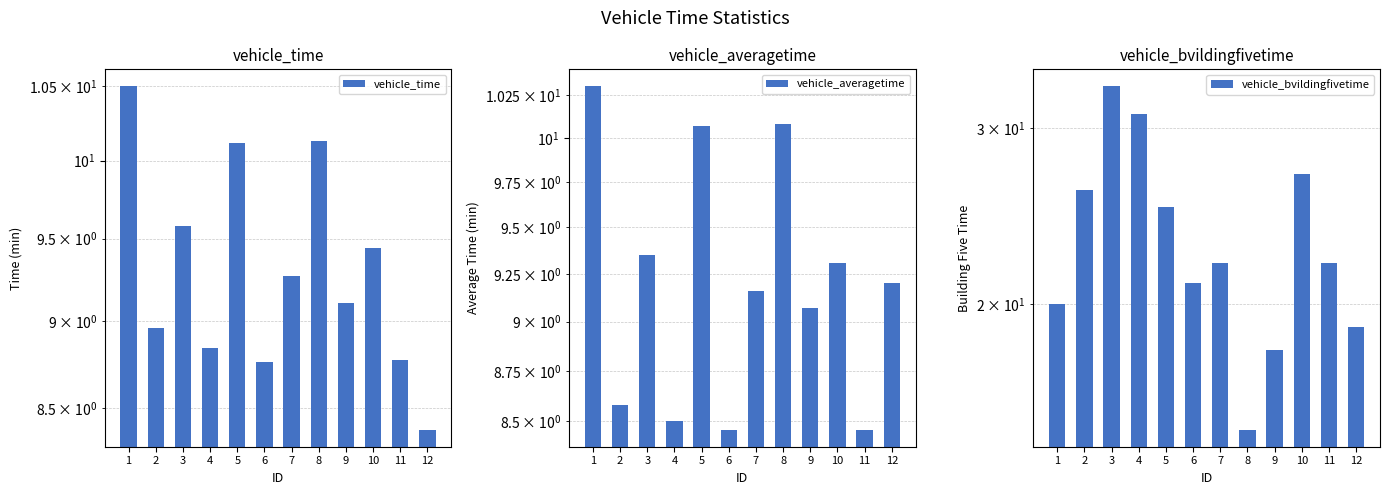

What is the greatest value displayed?

33.0